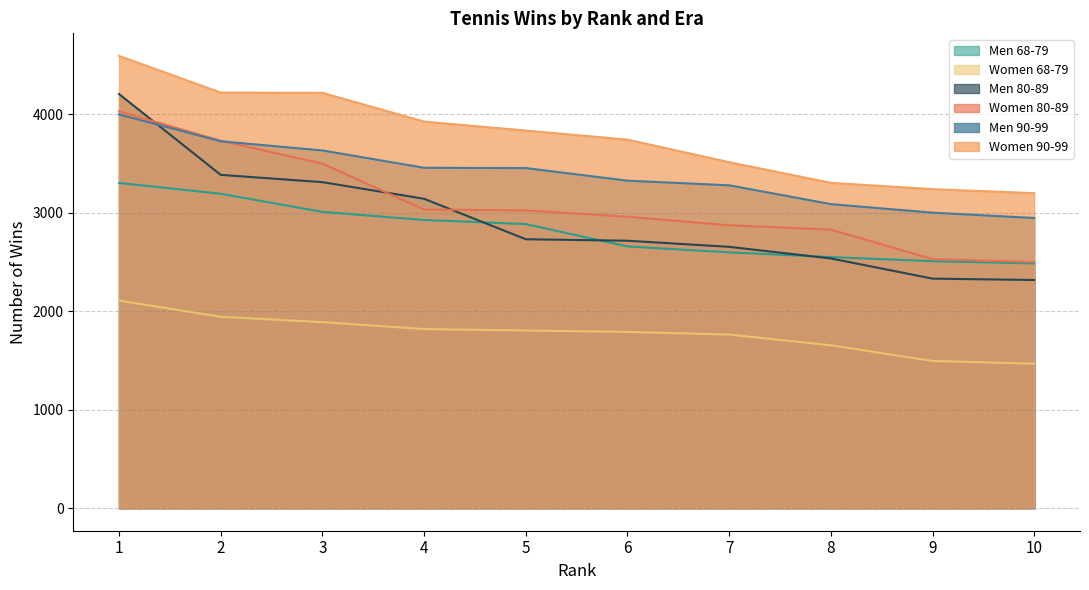

Which category has the lowest value in the Women 68-79 series?

10